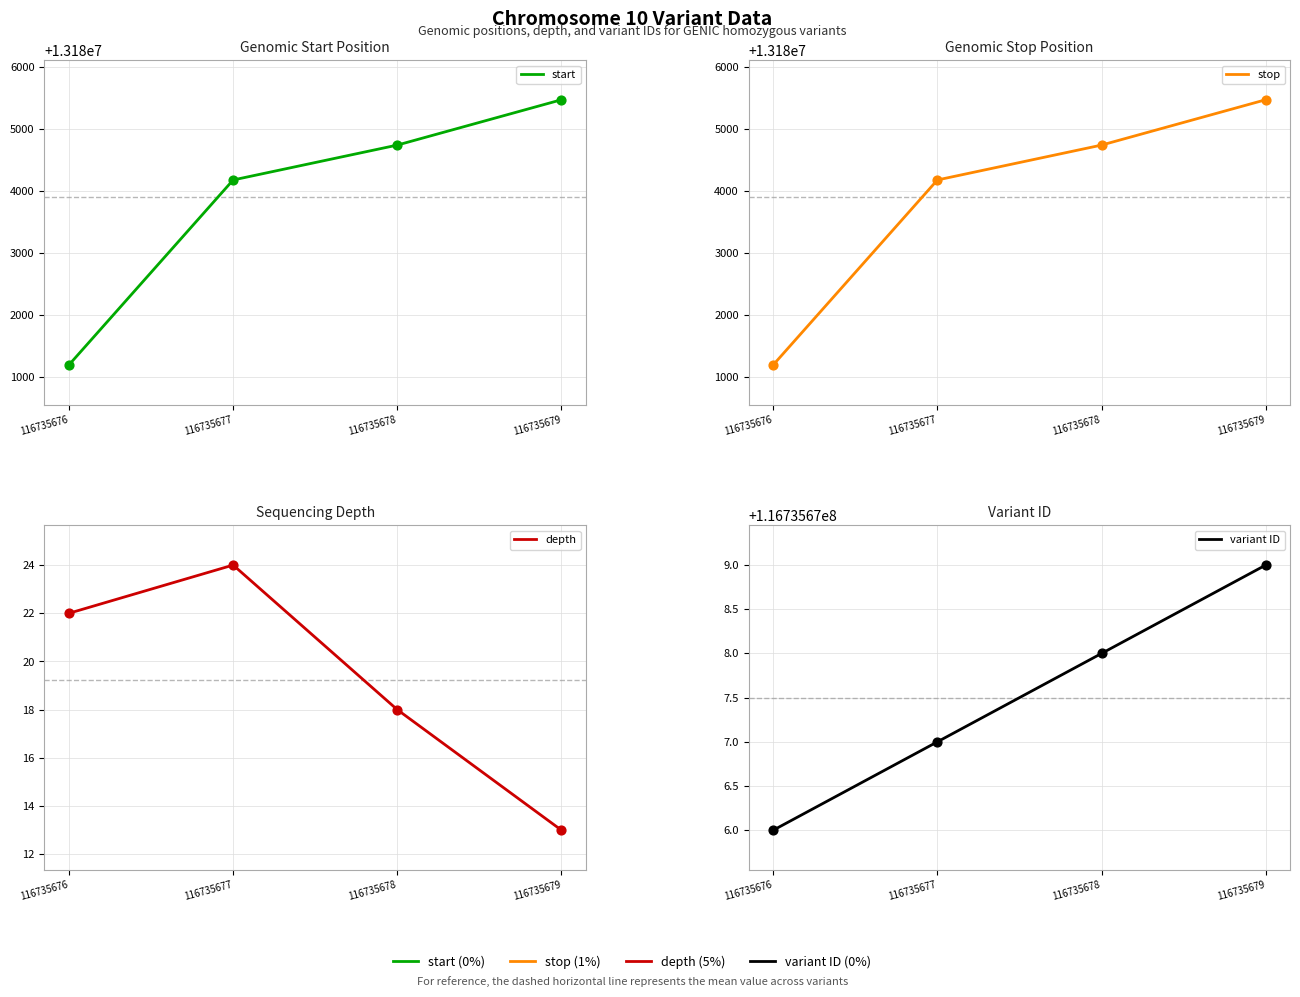

Is the value of stop at 116735677 greater than the value of depth at 116735677?

Yes